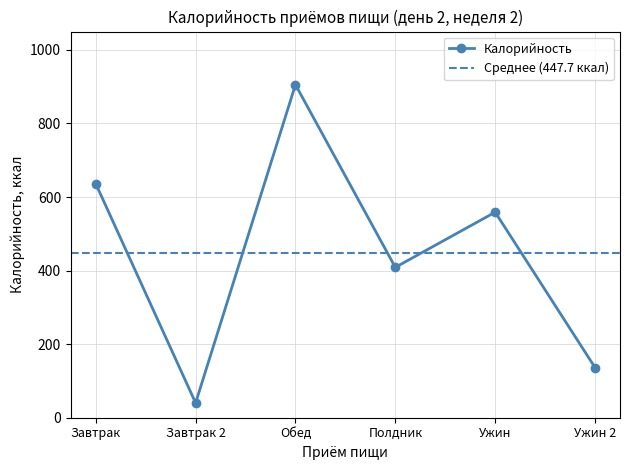

What is the difference between the maximum and minimum values?

865.2